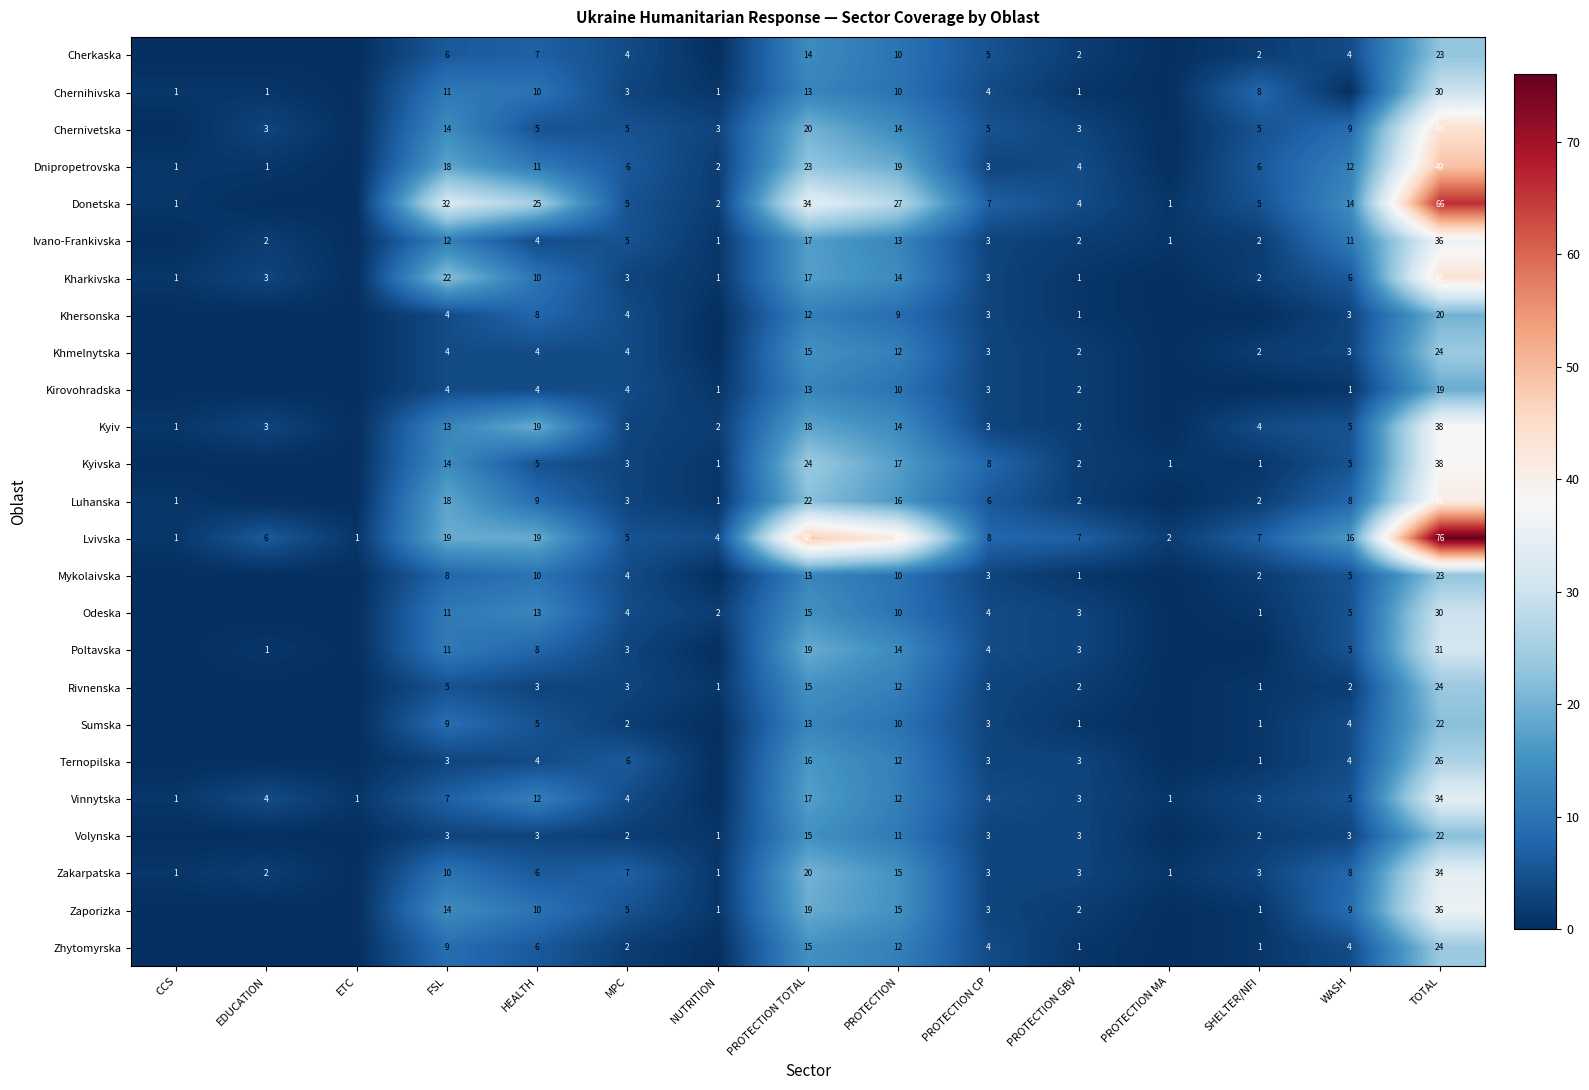

Where does the Lvivska series first go above 7?

FSL